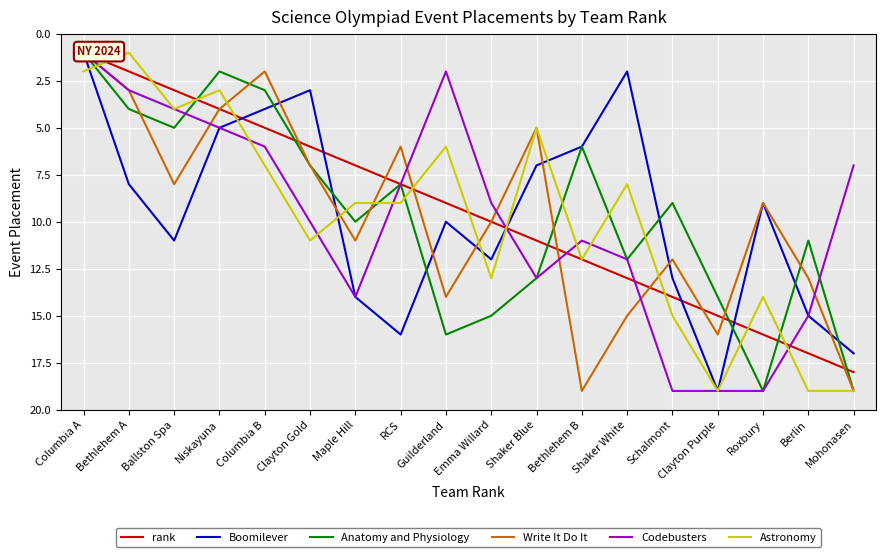

Rank the series at Berlin from lowest to highest value.

Anatomy and Physiology, Write It Do It, Boomilever, Codebusters, rank, Astronomy